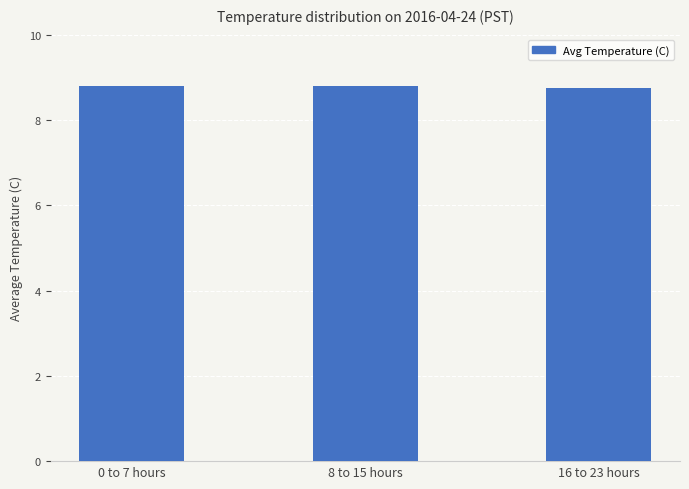

What is the maximum value shown in the chart?

8.8